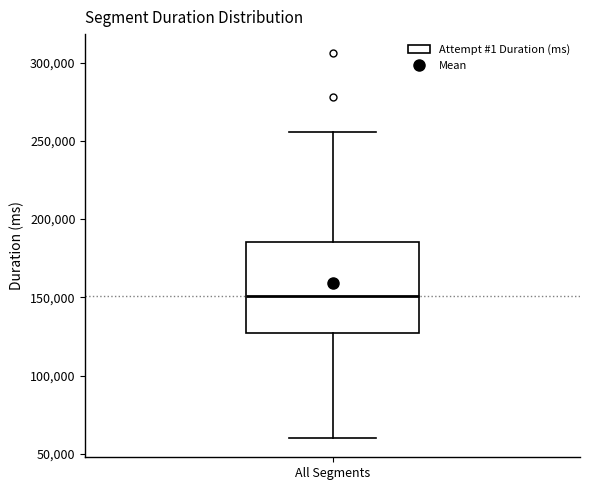

Transcribe this box plot: give where the median line is, the range the box spans, and where the two whiskers end, as read against the y-axis. The values are not printed on the chart, so give them approximately, as read against the axis.

median 150000, box 125000 to 185000, whiskers 60000 to 255000